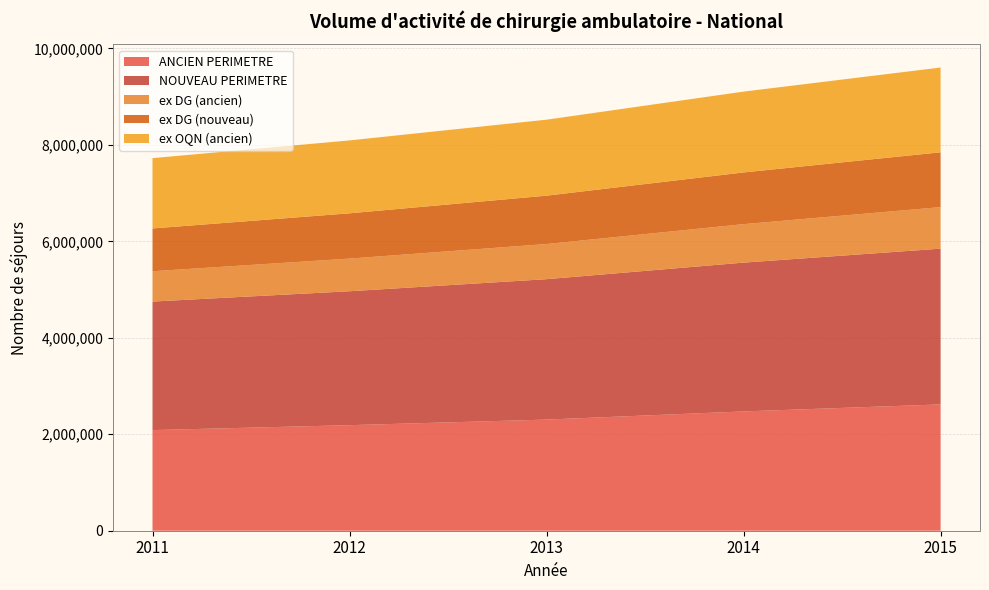

Reading left to right, transcribe all the data shown in this chart.

ANCIEN PERIMETRE: 2086649	2188626	2304615	2473751	2619221
NOUVEAU PERIMETRE: 2664964	2776854	2911031	3085279	3229162
ex DG (ancien): 628556	677011	729116	797742	861351
ex DG (nouveau): 887161	938988	1002594	1071965	1136846
ex OQN (ancien): 1458093	1511615	1575499	1676009	1757870